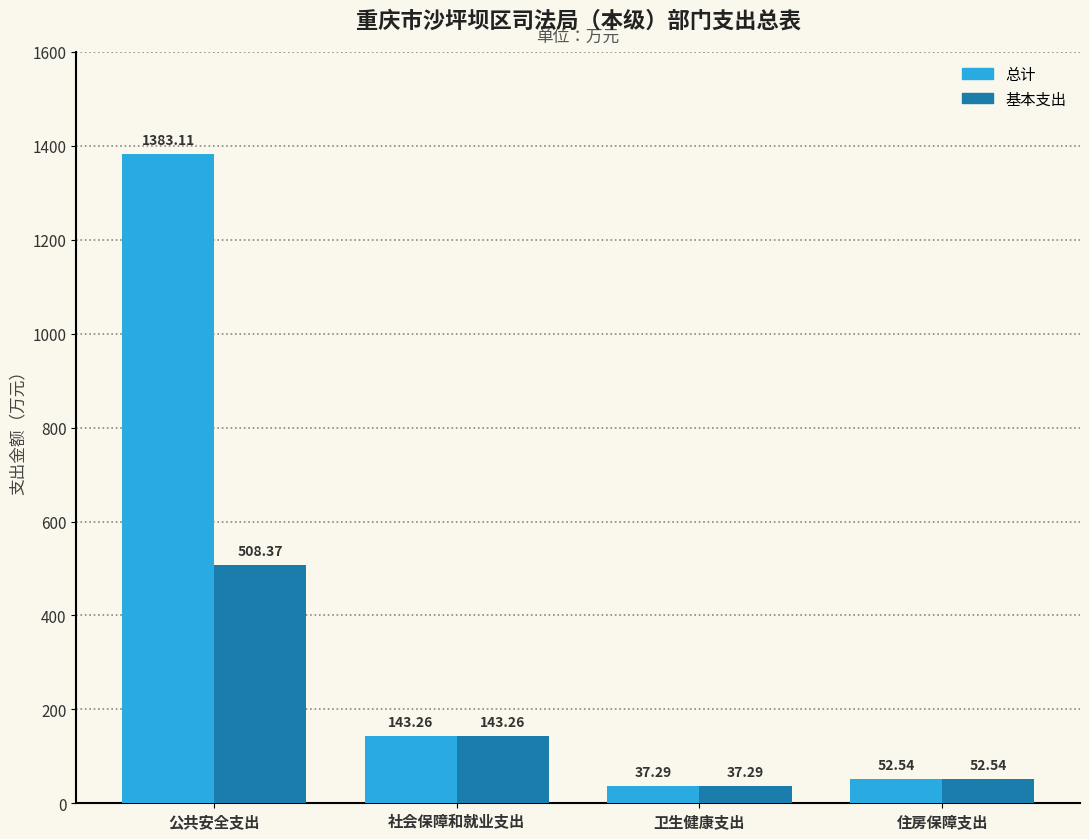

Reading left to right, extract all data points from this chart.

总计: 公共安全支出=1383.1	社会保障和就业支出=143.3	卫生健康支出=37.3	住房保障支出=52.5
基本支出: 公共安全支出=508.4	社会保障和就业支出=143.3	卫生健康支出=37.3	住房保障支出=52.5